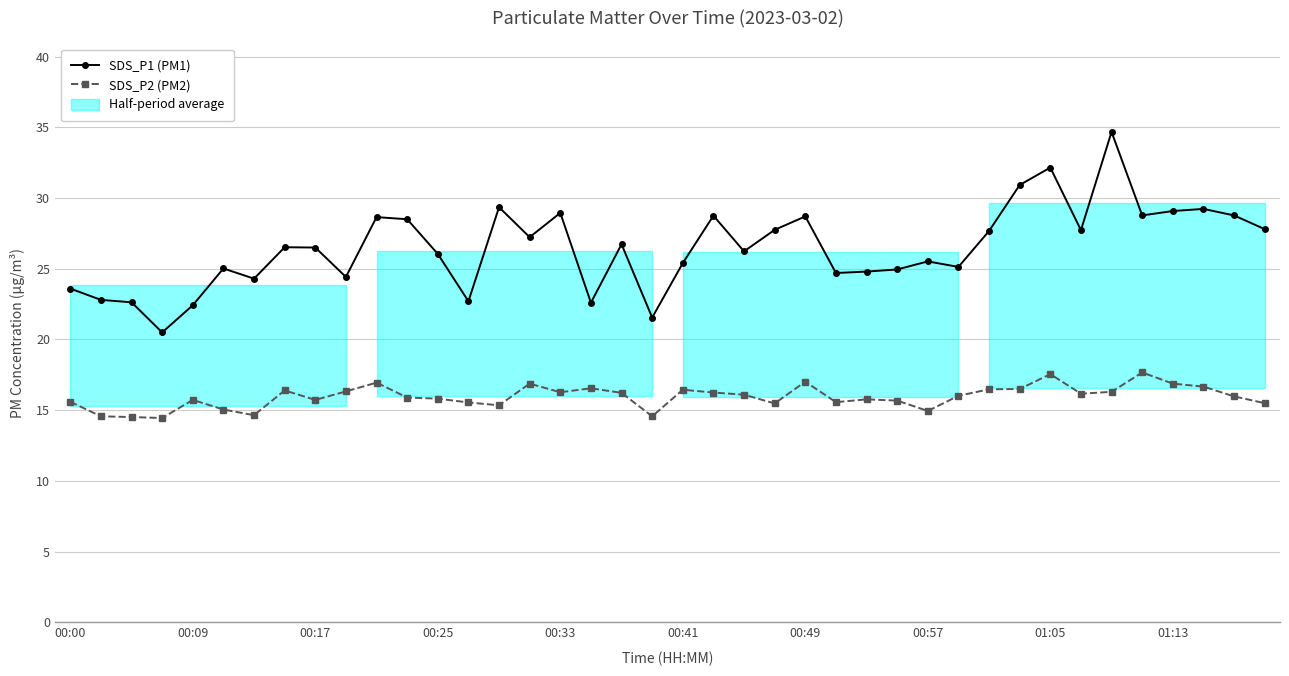

What is the sum of all SDS_P2 (PM2) values?

638.1